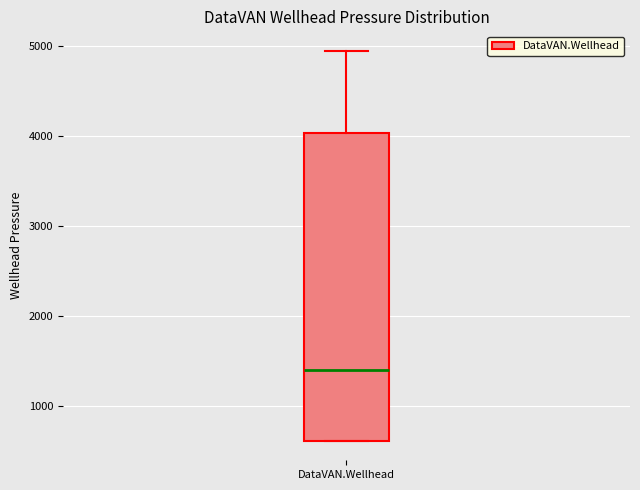

Where is the lower edge of the box for DataVAN.Wellhead on the y-axis? The values are not printed on the chart, so give them approximately, as read against the axis.

600